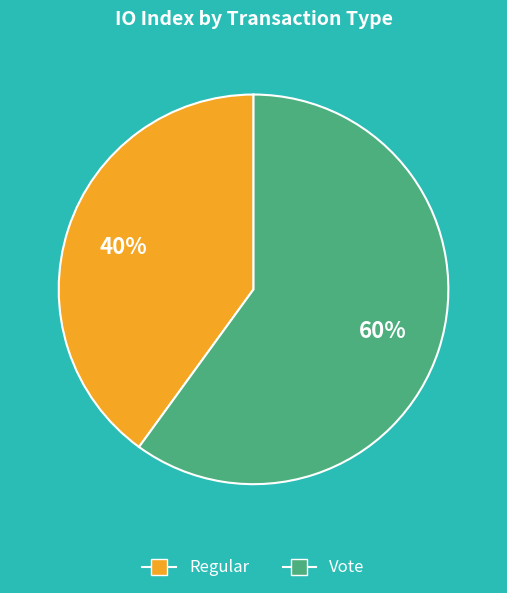

To the nearest percent, what is the combined percentage of Vote and Regular?

100%